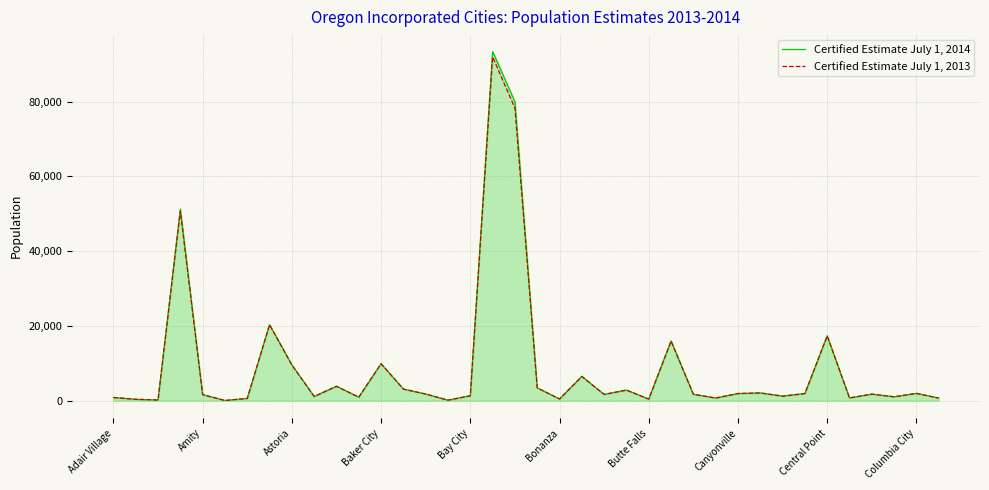

What is the greatest value displayed?

93395